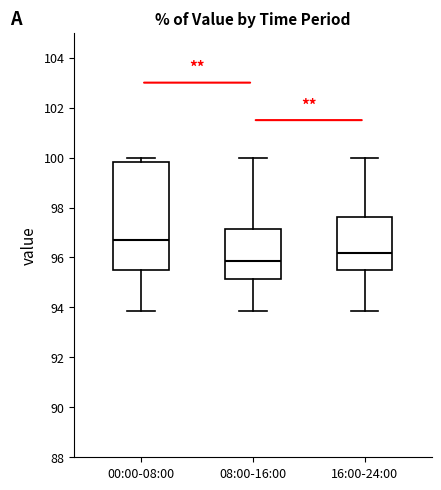

Reading left to right, transcribe this box plot: for each box, give where its median line is, the range the box spans, and where its two whiskers end, as read against the y-axis. The values are not printed on the chart, so give them approximately, as read against the axis.

00:00-08:00: median 96.6, box 95.4 to 99.8, whiskers 93.8 to 100.0
08:00-16:00: median 95.8, box 95.2 to 97.2, whiskers 93.8 to 100.0
16:00-24:00: median 96.2, box 95.4 to 97.6, whiskers 93.8 to 100.0